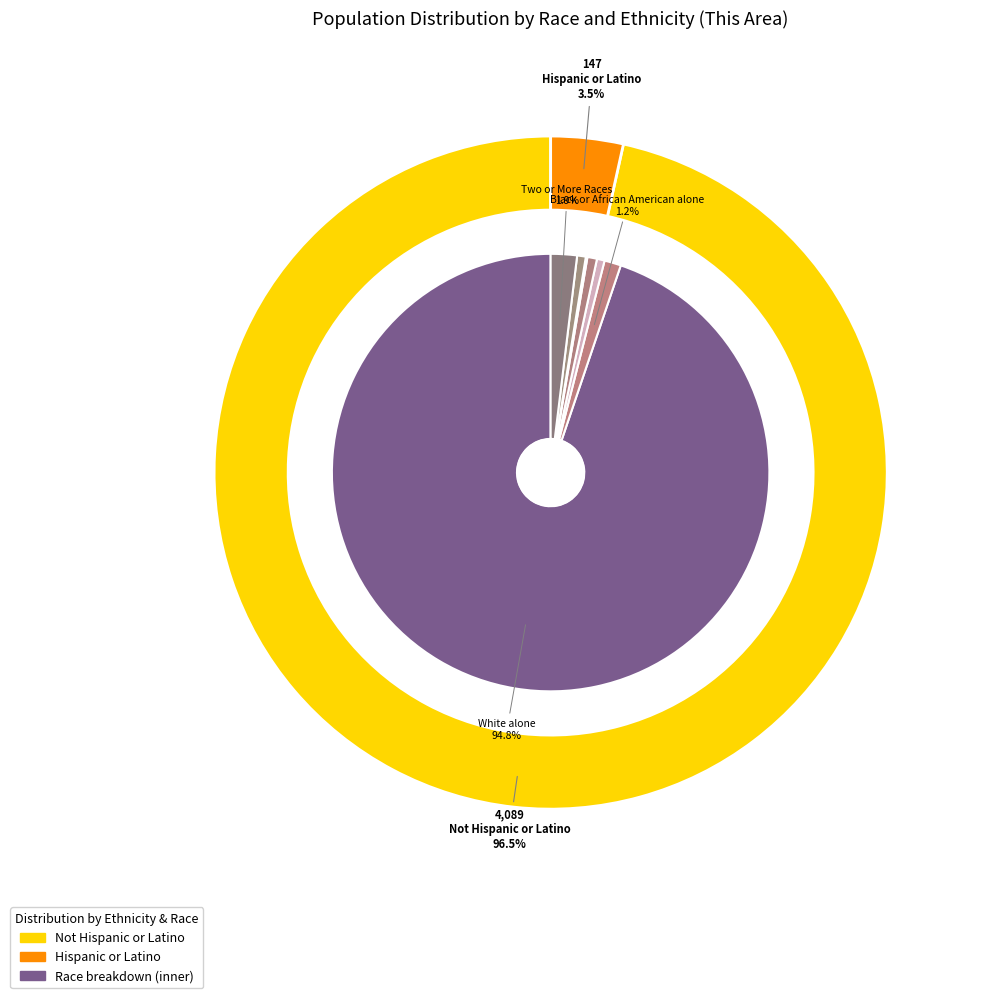

Which slice is the smallest?

Native Hawaiian and Other Pacific